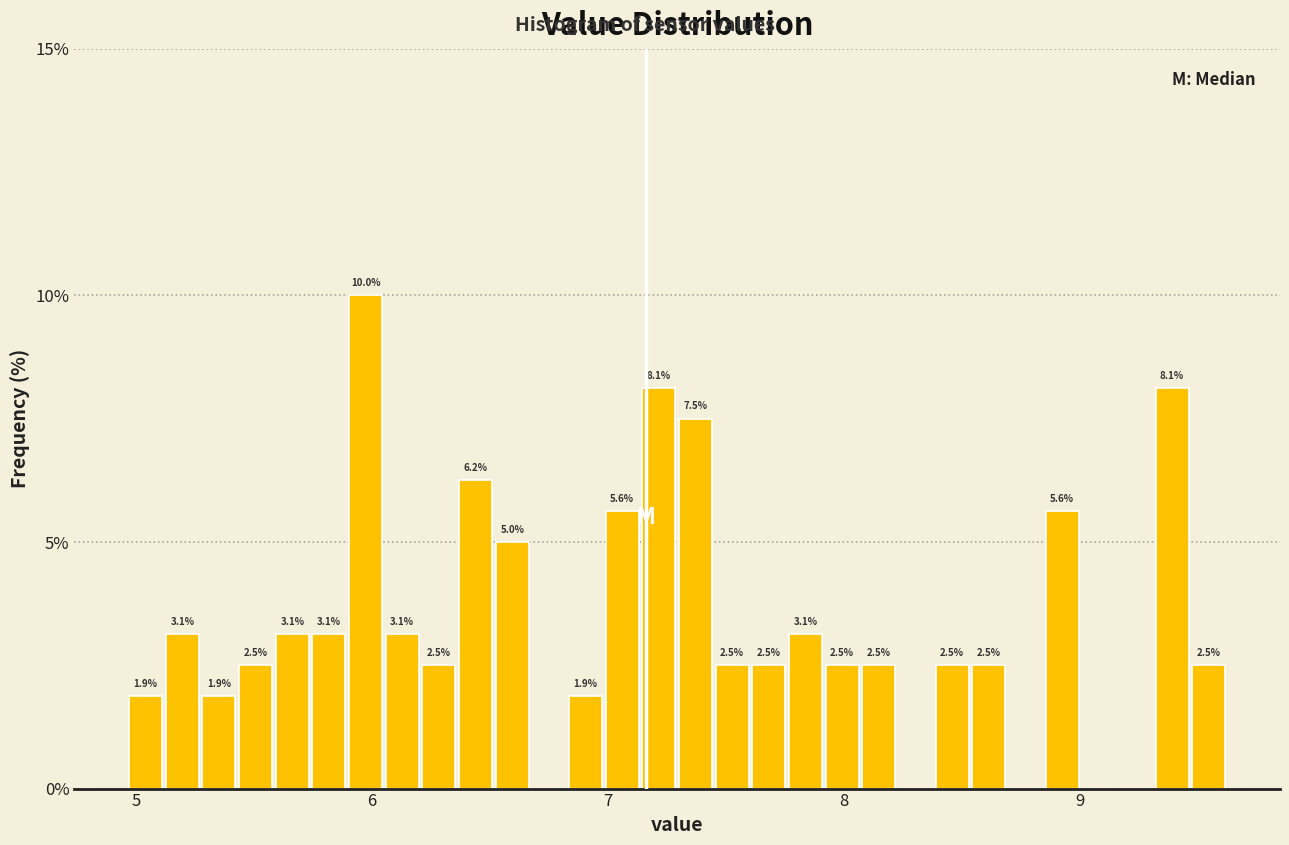

Read against the x-axis, roughly where is the centre of the tallest bar?

6.0